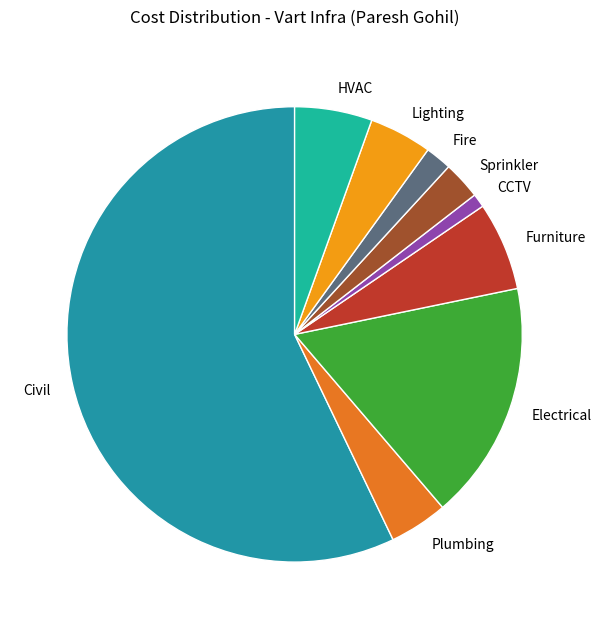

Approximately how many times larger is the value at Furniture compared to Fire?

3.4